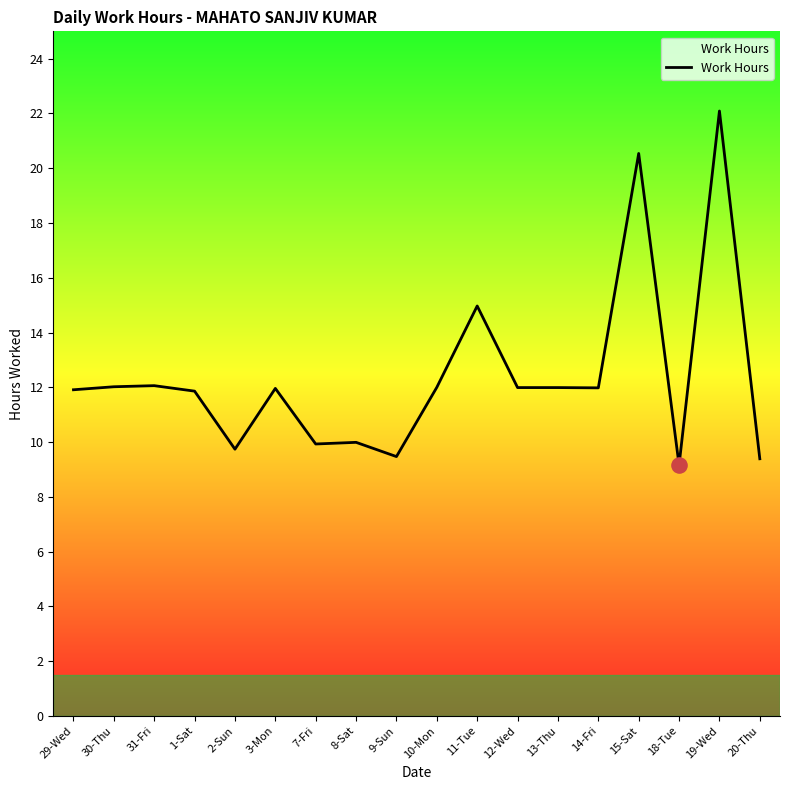

What is the change in value from 12-Wed to 18-Tue?

-2.8